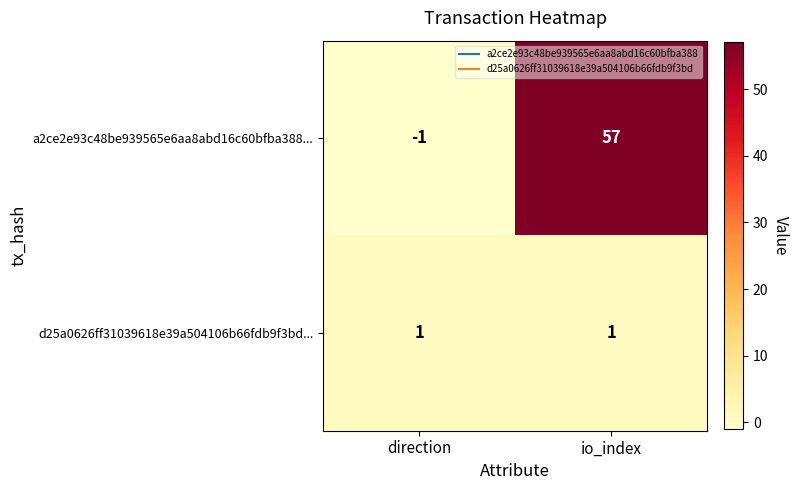

At how many categories does at least one series exceed 13?

1